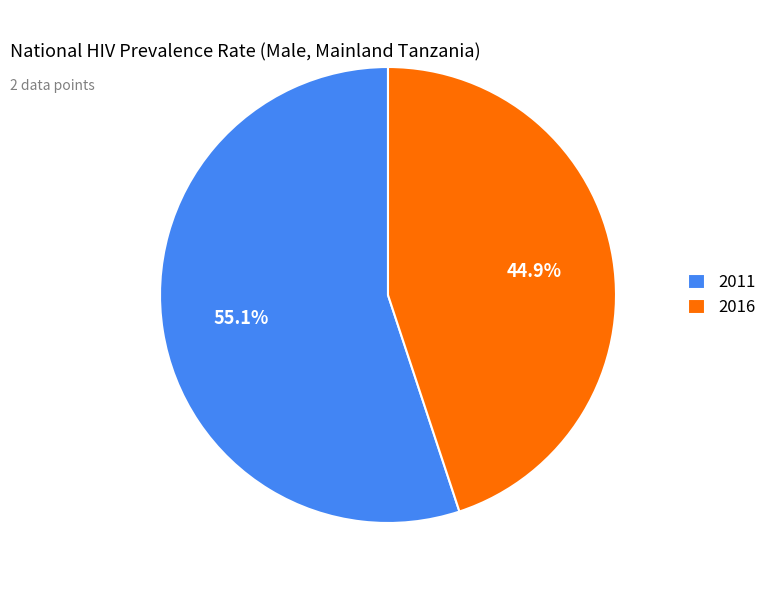

What is the ratio of the value at 2011 to the value at 2016?

1.2